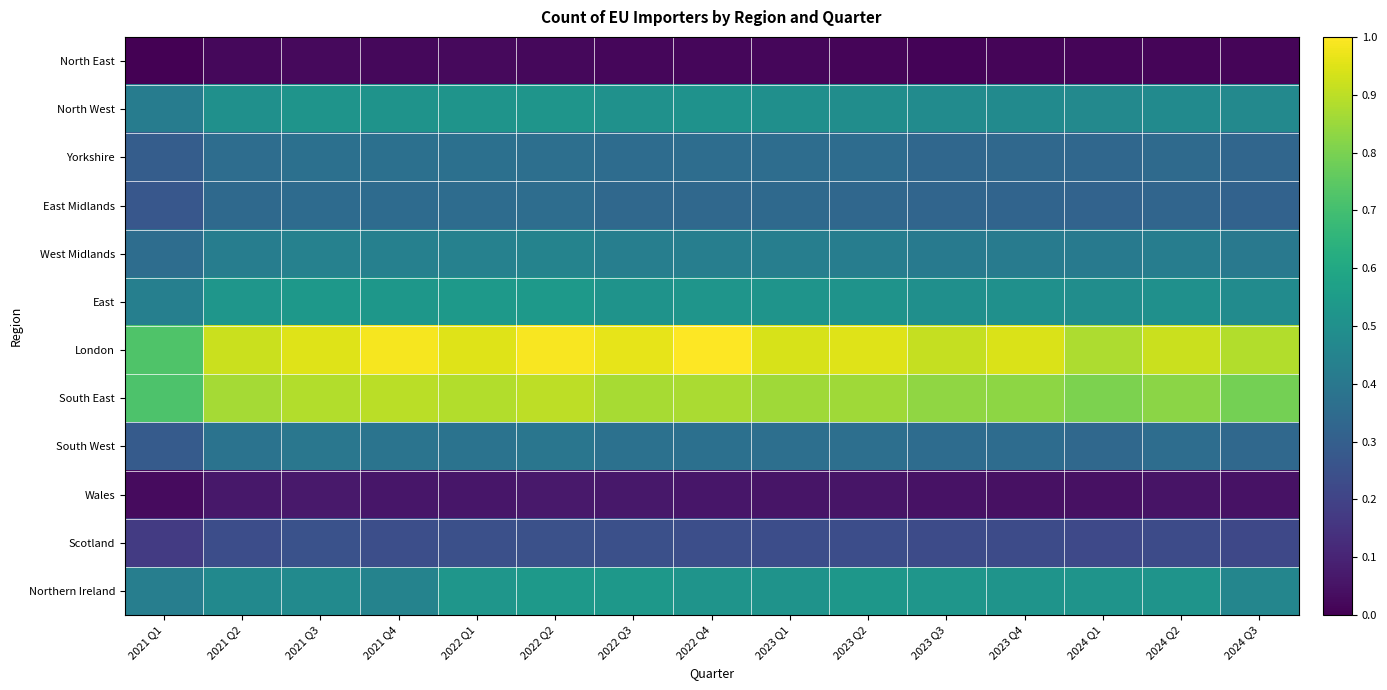

Reading right to left, list all the values displayed in this chart.

North East: 2024 Q3=0.0	2024 Q2=0.0	2024 Q1=0.0	2023 Q4=0.0	2023 Q3=0.0	2023 Q2=0.0	2023 Q1=0.0	2022 Q4=0.0	2022 Q3=0.0	2022 Q2=0.0	2022 Q1=0.0	2021 Q4=0.0	2021 Q3=0.0	2021 Q2=0.0	2021 Q1=0.0
North West: 2024 Q3=0.5	2024 Q2=0.5	2024 Q1=0.5	2023 Q4=0.5	2023 Q3=0.5	2023 Q2=0.5	2023 Q1=0.5	2022 Q4=0.5	2022 Q3=0.5	2022 Q2=0.5	2022 Q1=0.5	2021 Q4=0.5	2021 Q3=0.5	2021 Q2=0.5	2021 Q1=0.4
Yorkshire: 2024 Q3=0.3	2024 Q2=0.3	2024 Q1=0.3	2023 Q4=0.3	2023 Q3=0.3	2023 Q2=0.4	2023 Q1=0.4	2022 Q4=0.4	2022 Q3=0.4	2022 Q2=0.4	2022 Q1=0.4	2021 Q4=0.4	2021 Q3=0.4	2021 Q2=0.4	2021 Q1=0.3
East Midlands: 2024 Q3=0.3	2024 Q2=0.3	2024 Q1=0.3	2023 Q4=0.3	2023 Q3=0.3	2023 Q2=0.3	2023 Q1=0.3	2022 Q4=0.3	2022 Q3=0.3	2022 Q2=0.4	2022 Q1=0.4	2021 Q4=0.3	2021 Q3=0.3	2021 Q2=0.3	2021 Q1=0.3
West Midlands: 2024 Q3=0.4	2024 Q2=0.4	2024 Q1=0.4	2023 Q4=0.4	2023 Q3=0.4	2023 Q2=0.4	2023 Q1=0.4	2022 Q4=0.4	2022 Q3=0.4	2022 Q2=0.4	2022 Q1=0.4	2021 Q4=0.4	2021 Q3=0.4	2021 Q2=0.4	2021 Q1=0.4
East: 2024 Q3=0.5	2024 Q2=0.5	2024 Q1=0.5	2023 Q4=0.5	2023 Q3=0.5	2023 Q2=0.5	2023 Q1=0.5	2022 Q4=0.5	2022 Q3=0.5	2022 Q2=0.5	2022 Q1=0.5	2021 Q4=0.5	2021 Q3=0.5	2021 Q2=0.5	2021 Q1=0.4
London: 2024 Q3=0.9	2024 Q2=0.9	2024 Q1=0.9	2023 Q4=0.9	2023 Q3=0.9	2023 Q2=1.0	2023 Q1=0.9	2022 Q4=1.0	2022 Q3=1.0	2022 Q2=1.0	2022 Q1=1.0	2021 Q4=1.0	2021 Q3=1.0	2021 Q2=0.9	2021 Q1=0.7
South East: 2024 Q3=0.8	2024 Q2=0.8	2024 Q1=0.8	2023 Q4=0.8	2023 Q3=0.8	2023 Q2=0.9	2023 Q1=0.9	2022 Q4=0.9	2022 Q3=0.9	2022 Q2=0.9	2022 Q1=0.9	2021 Q4=0.9	2021 Q3=0.9	2021 Q2=0.9	2021 Q1=0.7
South West: 2024 Q3=0.3	2024 Q2=0.4	2024 Q1=0.3	2023 Q4=0.4	2023 Q3=0.4	2023 Q2=0.4	2023 Q1=0.4	2022 Q4=0.4	2022 Q3=0.4	2022 Q2=0.4	2022 Q1=0.4	2021 Q4=0.4	2021 Q3=0.4	2021 Q2=0.4	2021 Q1=0.3
Wales: 2024 Q3=0.0	2024 Q2=0.1	2024 Q1=0.0	2023 Q4=0.0	2023 Q3=0.0	2023 Q2=0.1	2023 Q1=0.1	2022 Q4=0.1	2022 Q3=0.1	2022 Q2=0.1	2022 Q1=0.1	2021 Q4=0.1	2021 Q3=0.1	2021 Q2=0.1	2021 Q1=0.0
Scotland: 2024 Q3=0.2	2024 Q2=0.2	2024 Q1=0.2	2023 Q4=0.2	2023 Q3=0.2	2023 Q2=0.2	2023 Q1=0.2	2022 Q4=0.2	2022 Q3=0.2	2022 Q2=0.2	2022 Q1=0.2	2021 Q4=0.2	2021 Q3=0.3	2021 Q2=0.2	2021 Q1=0.2
Northern Ireland: 2024 Q3=0.5	2024 Q2=0.5	2024 Q1=0.5	2023 Q4=0.5	2023 Q3=0.5	2023 Q2=0.5	2023 Q1=0.5	2022 Q4=0.5	2022 Q3=0.5	2022 Q2=0.5	2022 Q1=0.5	2021 Q4=0.4	2021 Q3=0.5	2021 Q2=0.5	2021 Q1=0.4